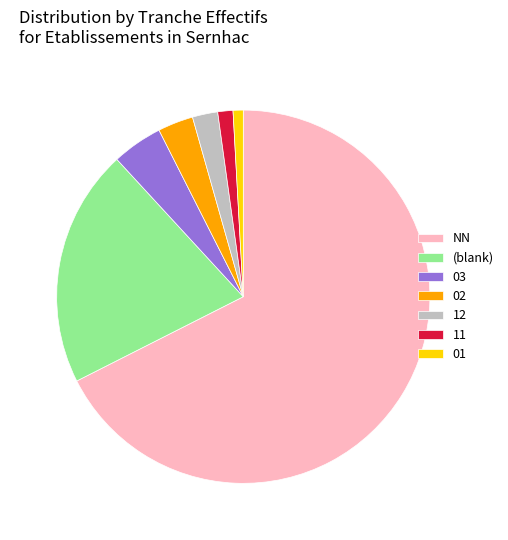

Does NN represent more than half of the total?

Yes